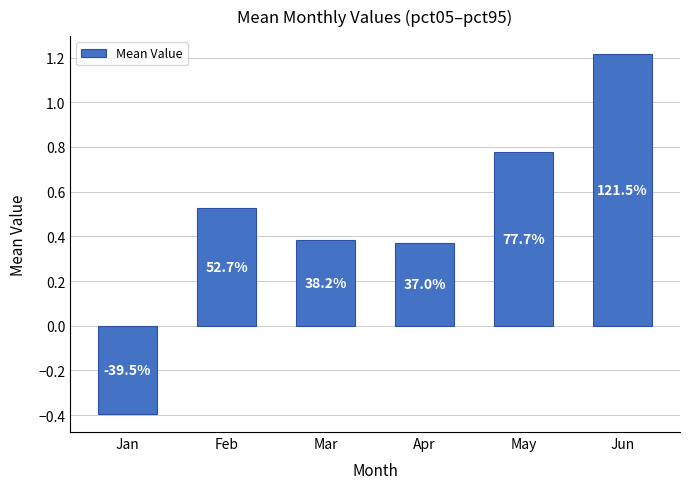

How many bars are there in total?

6